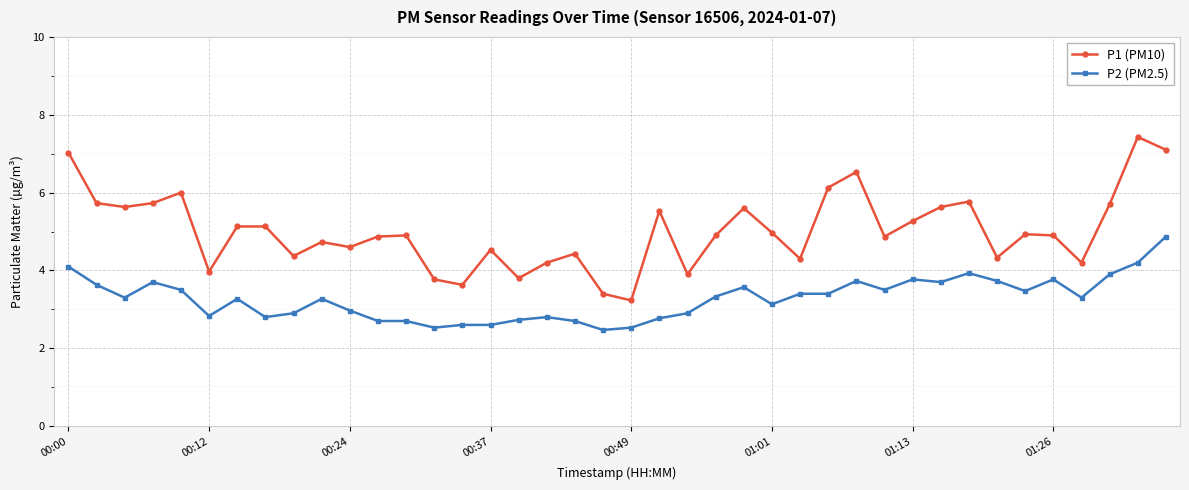

True or false: P1 (PM10) has more than 1 points higher than both neighbors.

True